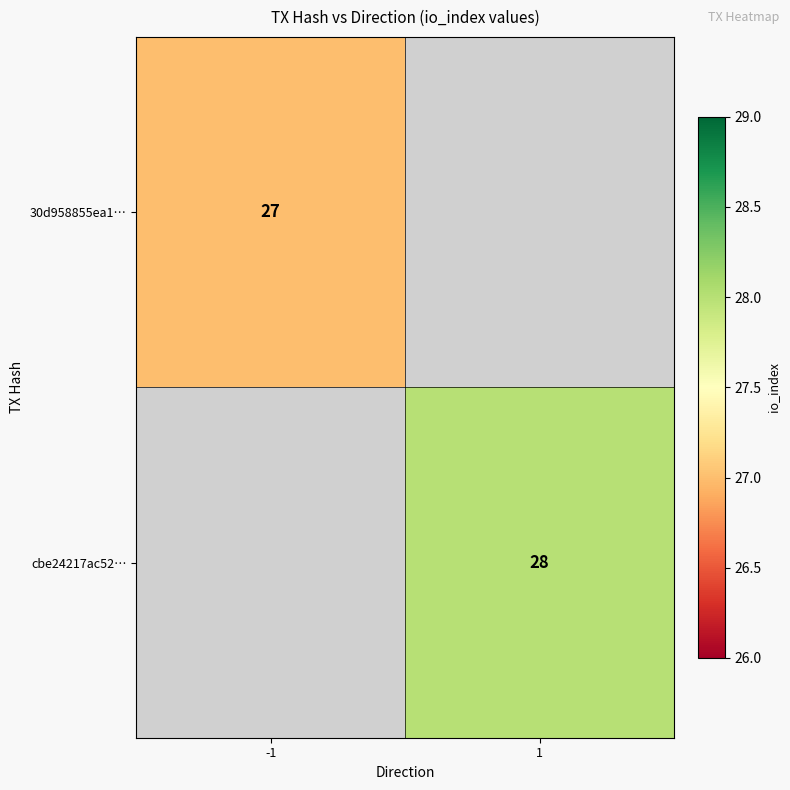

True or false: cbe24217ac52… has a value of 8 at 1.

False